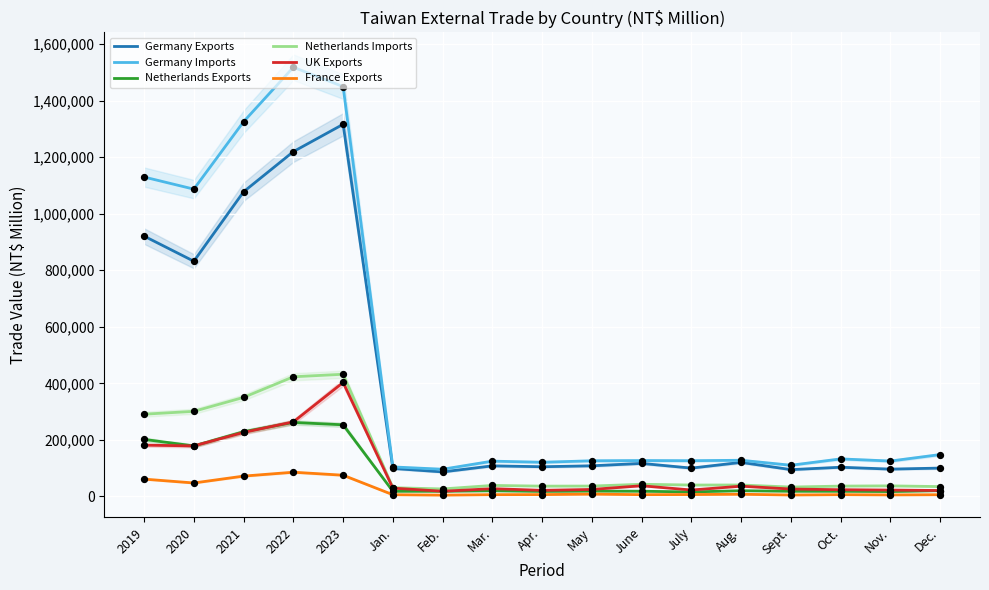

What are all the series names shown in the legend?

Germany Exports, Germany Imports, Netherlands Exports, Netherlands Imports, UK Exports, France Exports